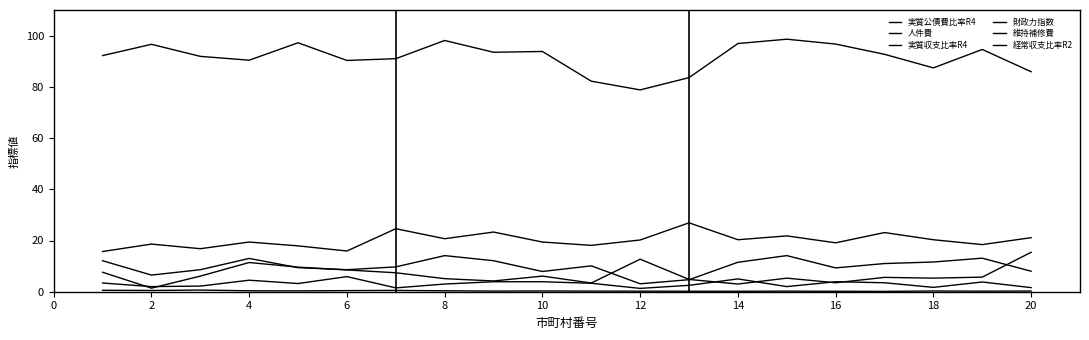

How many lines are shown in the chart?

6